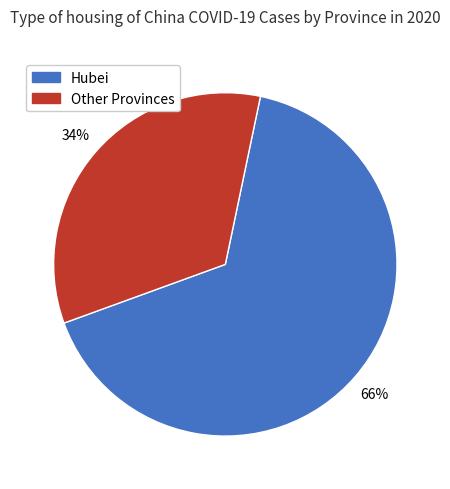

To the nearest percent, what is the difference between the largest and smallest slice percentages?

32%